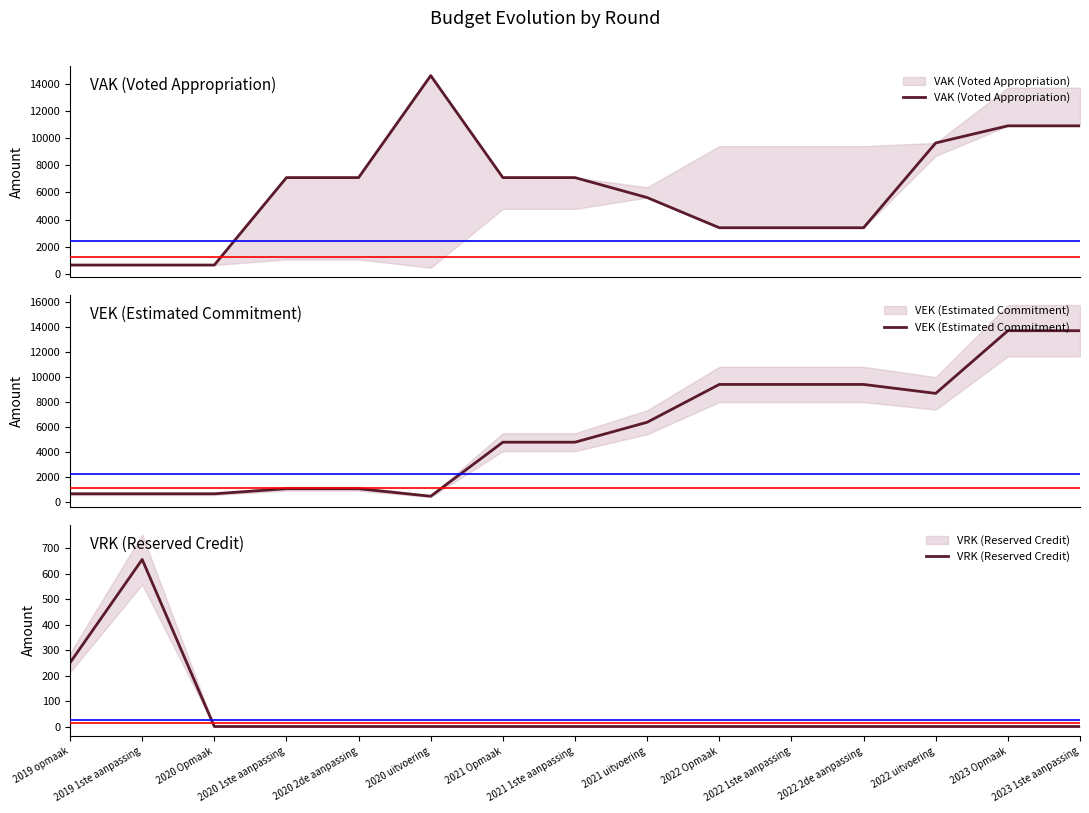

Which category has the highest value in the VAK (Voted Appropriation) series?

2020 uitvoering